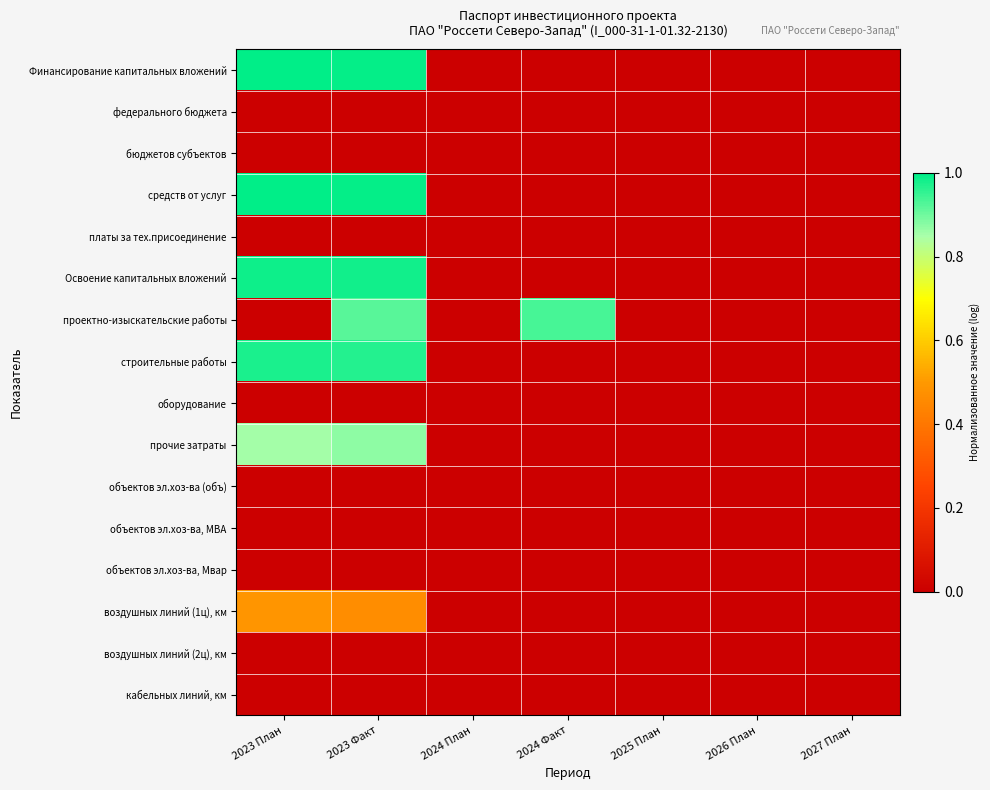

Which series has the largest range (max minus min)?

Финансирование капитальных вложений